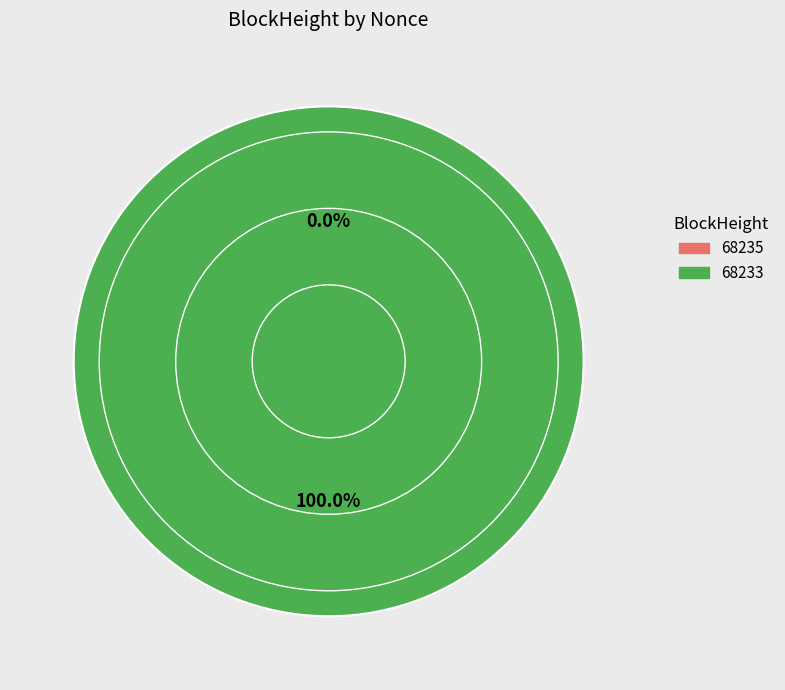

Between 68233 and 68235, which is larger?

68233